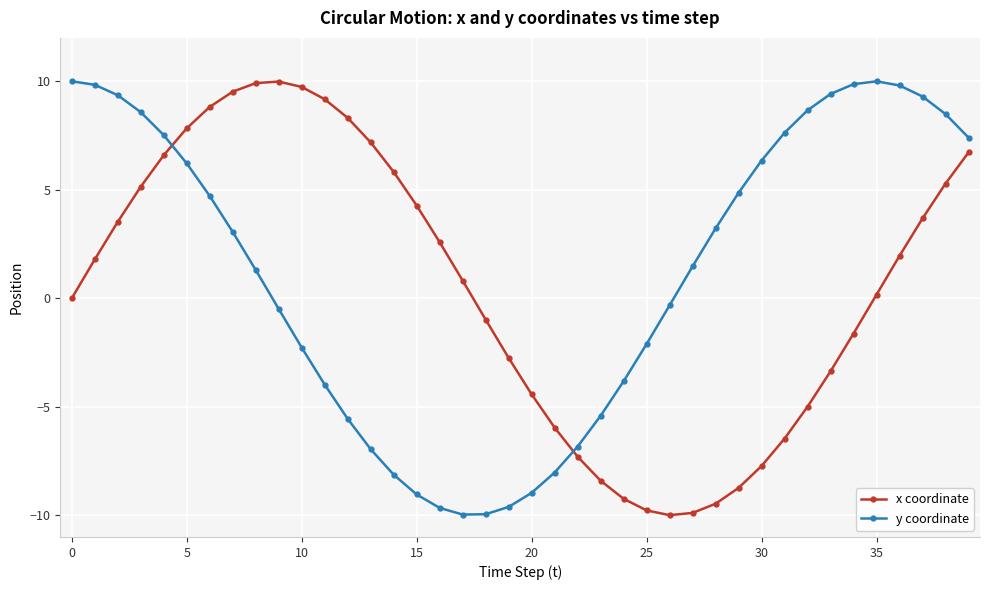

After their last crossing, which series has the higher values: x coordinate or y coordinate?

y coordinate